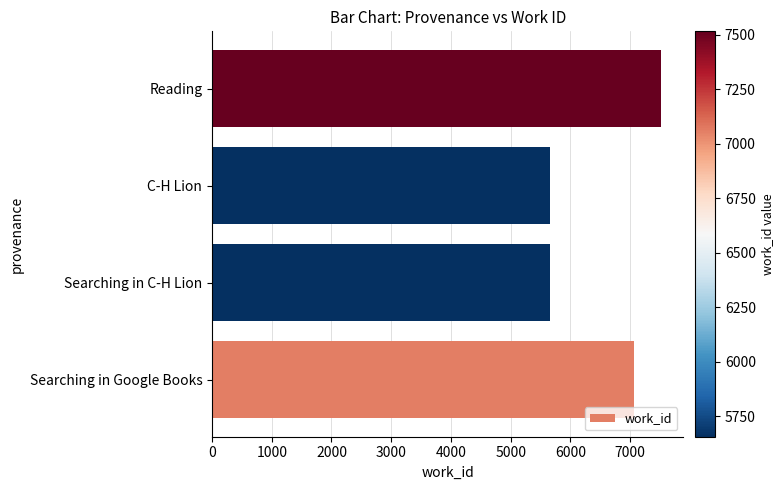

The value at Searching in C-H Lion is 5657. True or false?

True